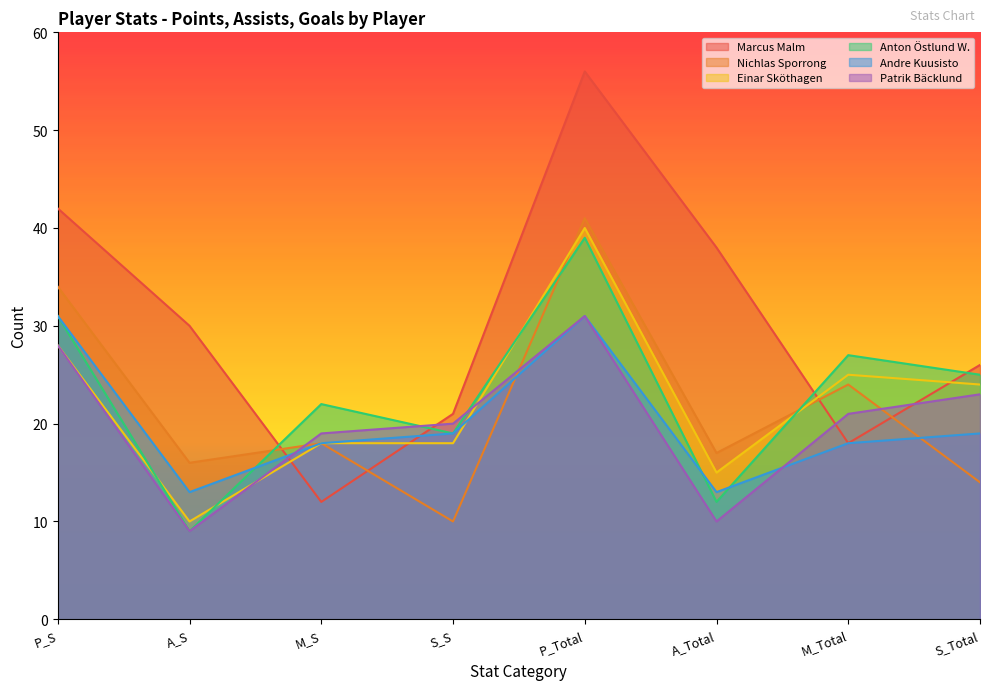

True or false: Patrik Bäcklund has a value of 19 at M_S.

True